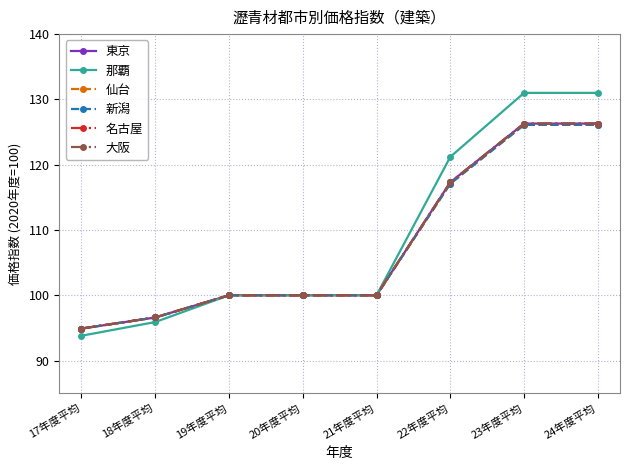

Does the chart display data point markers on the line(s)?

Yes